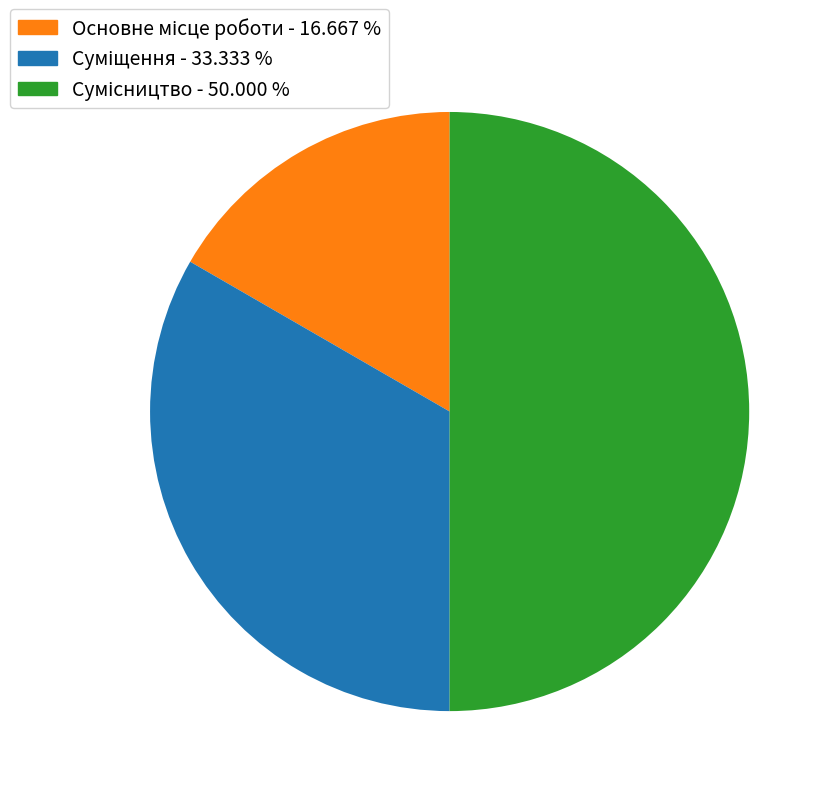

What percentage do Суміщення and Основне місце роботи together represent?

50.0%